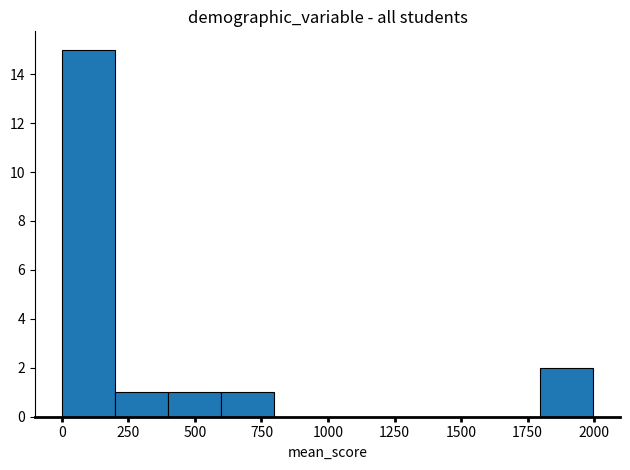

Around what value on the x-axis is the tallest bar? Give the approximate position of its centre, as read against the axis.

100